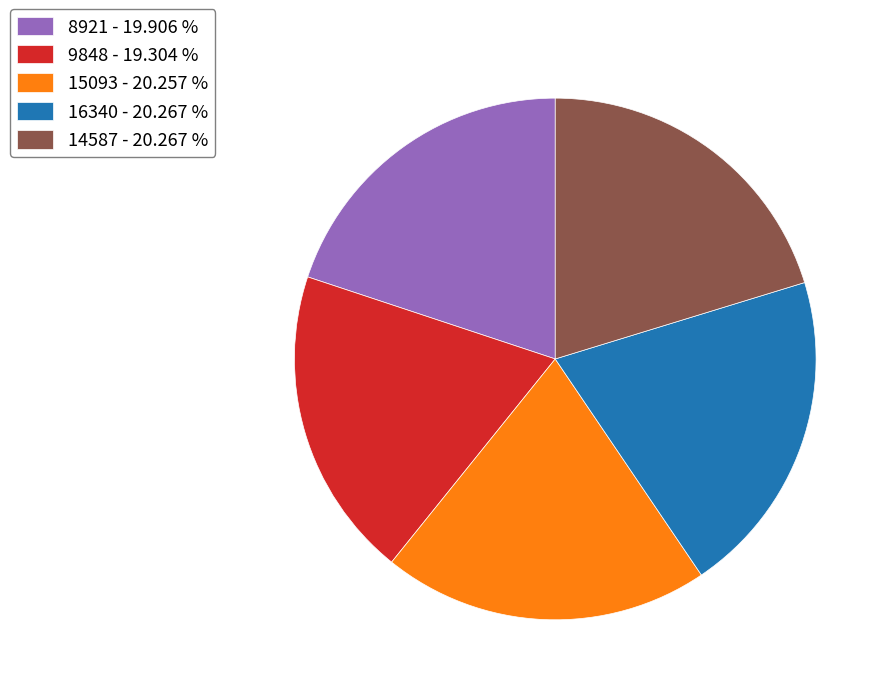

Approximately how many times larger is the value at 15093 - 20.257 % compared to 9848 - 19.304 %?

1.0